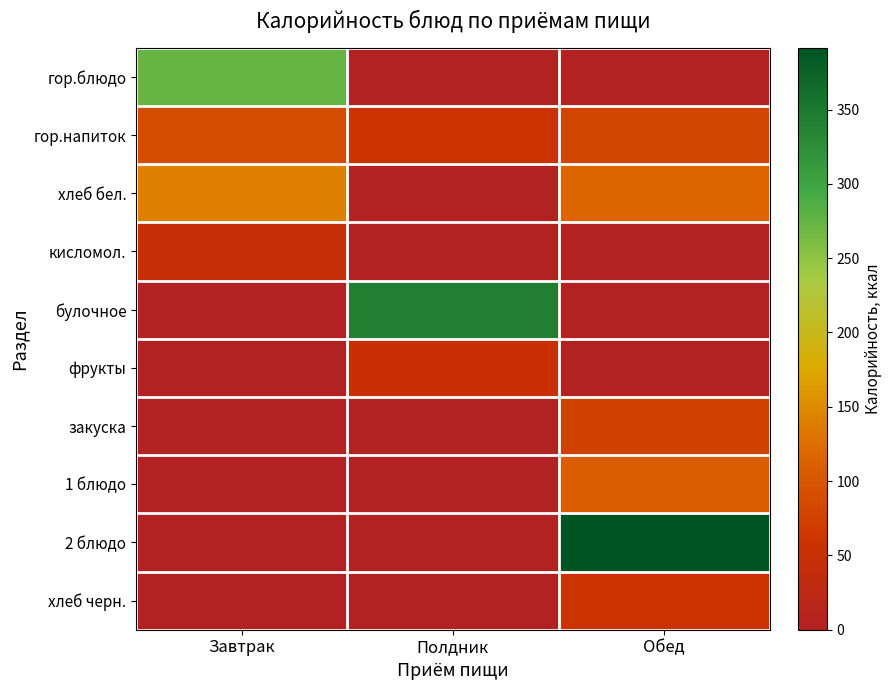

Which has a higher value, Обед or Полдник?

Обед